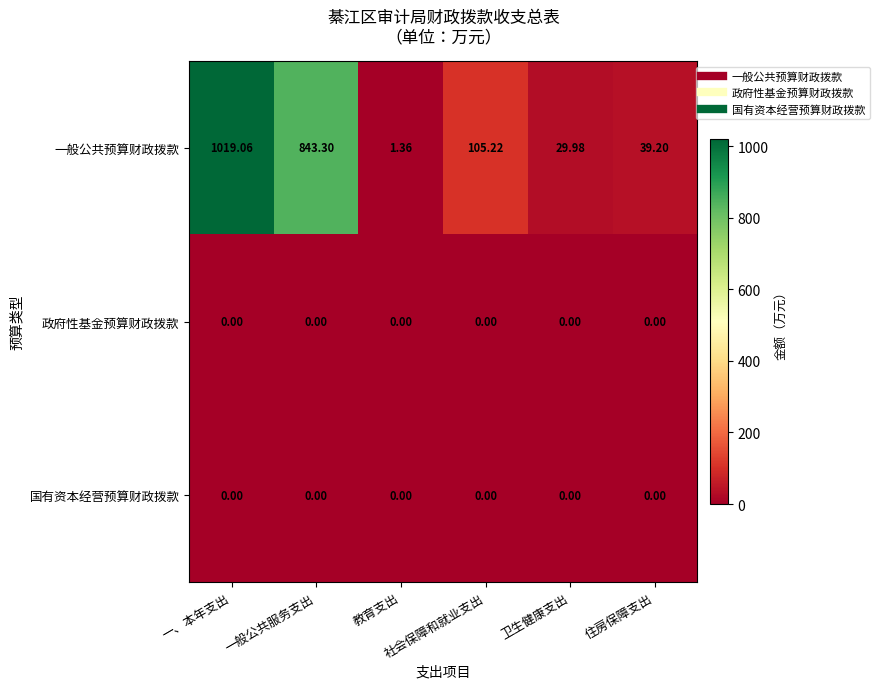

Which series has the largest total across all categories?

一般公共预算财政拨款